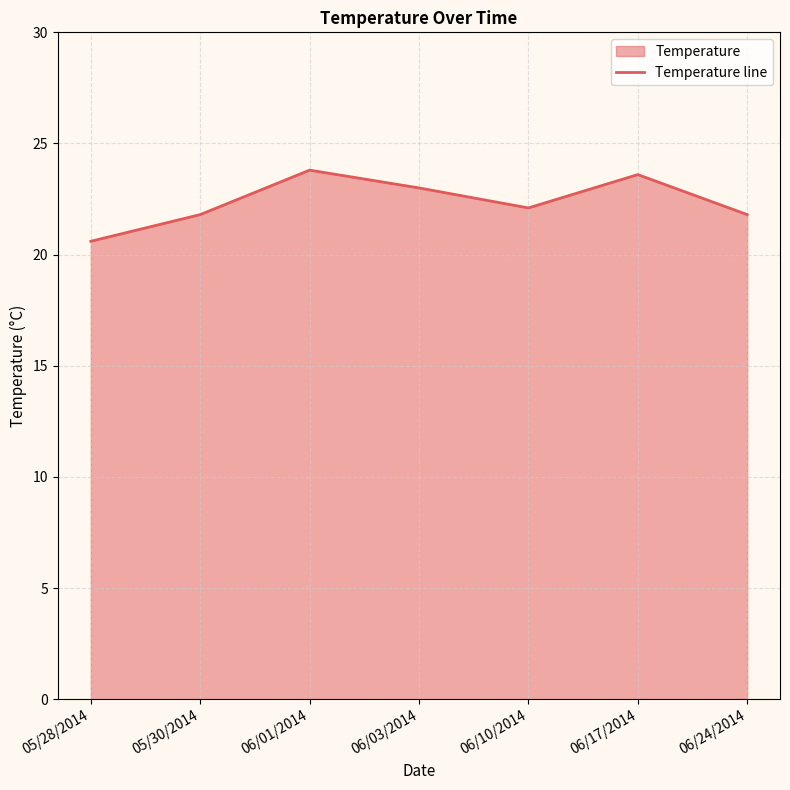

What value does the data have at 06/10/2014?

22.1